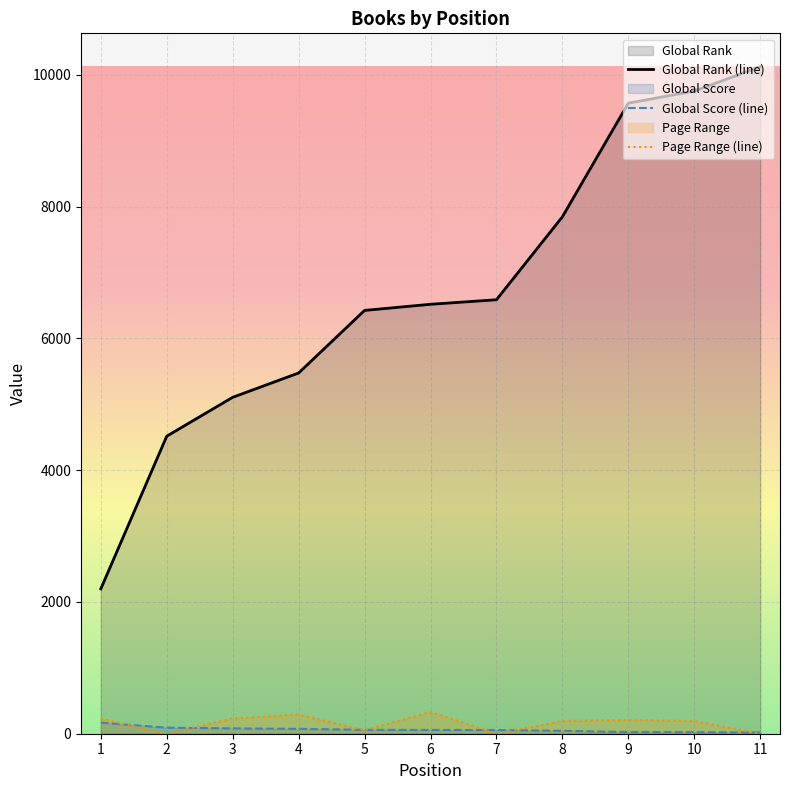

What is the minimum value for Global Score (line)?

19